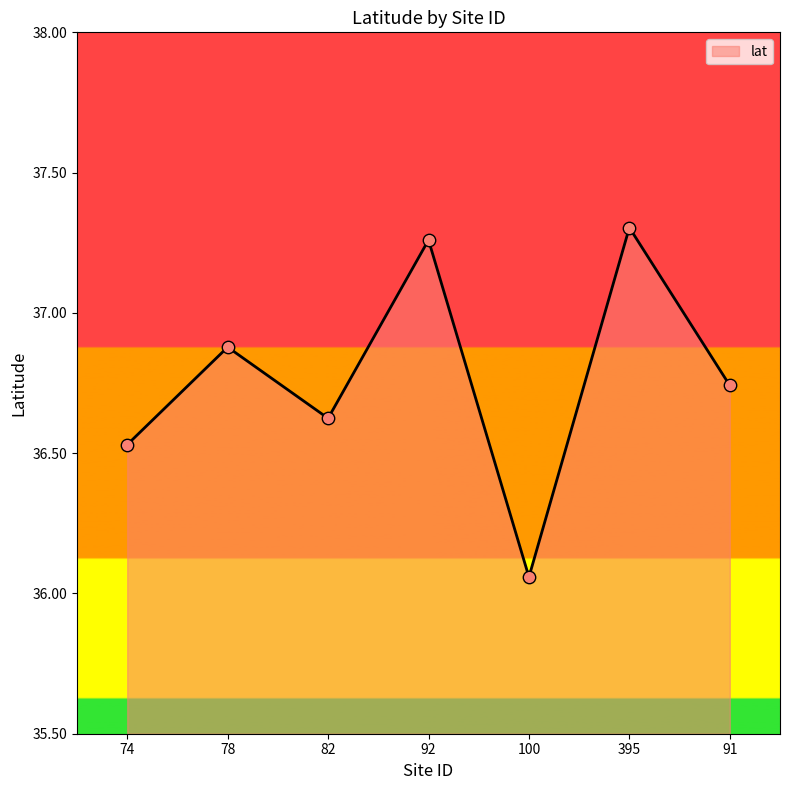

What is the change in value from 82 to 91?

+0.1